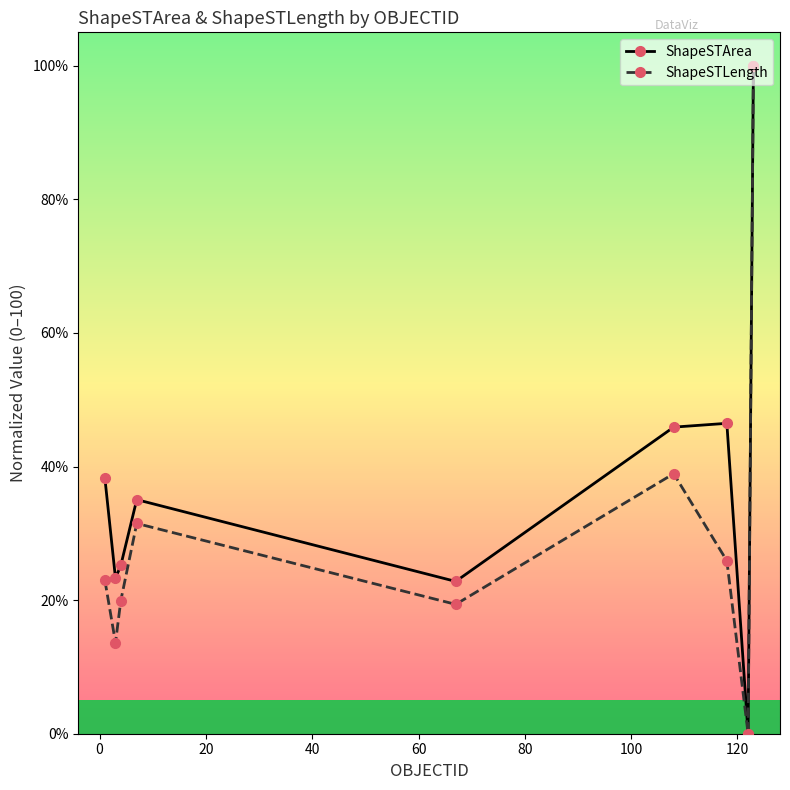

What is the maximum value shown in the chart?

100.0